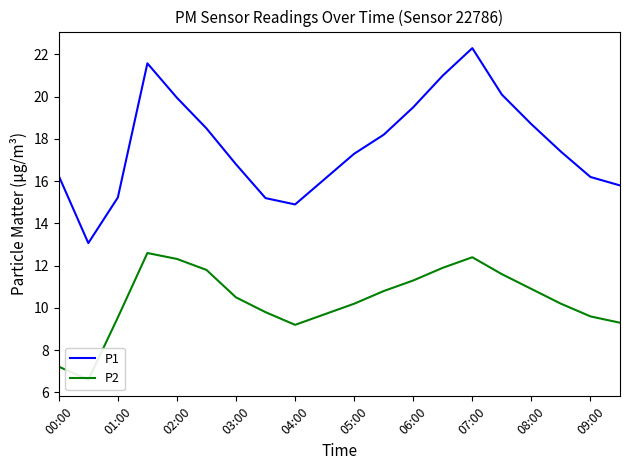

Which category has the highest value in the P1 series?

07:00